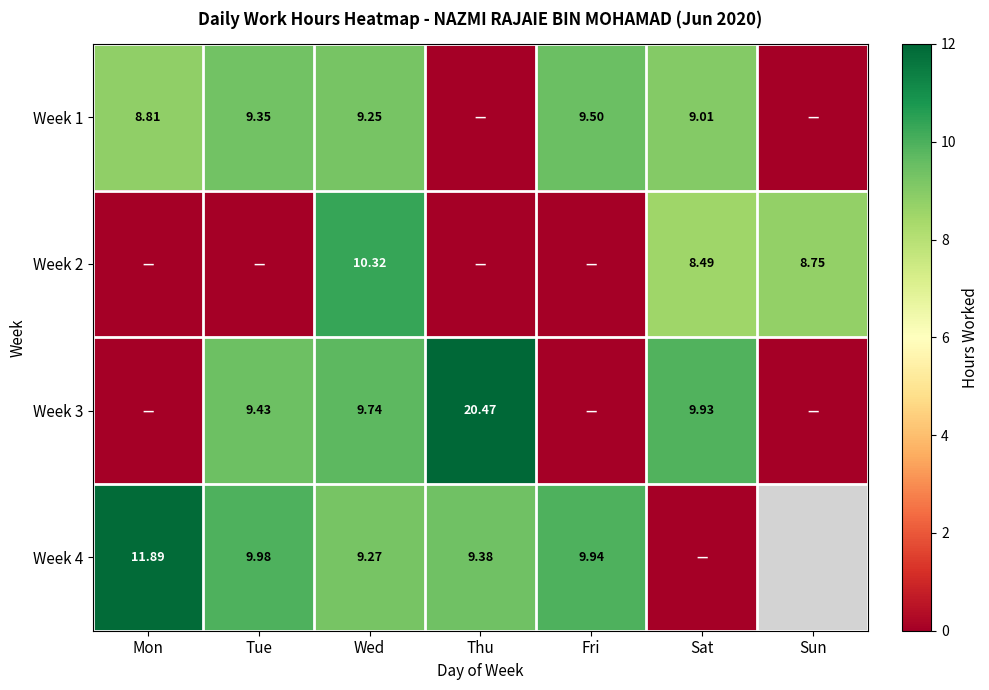

Is the value of Week 3 at Sat greater than the value of Week 4 at Thu?

Yes